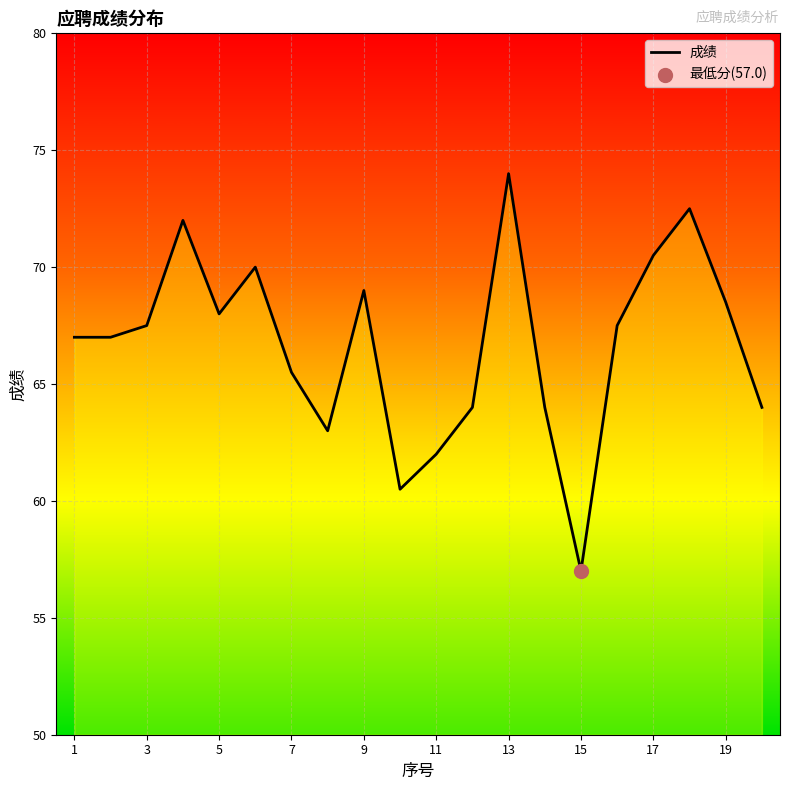

What is the maximum value shown in the chart?

74.0